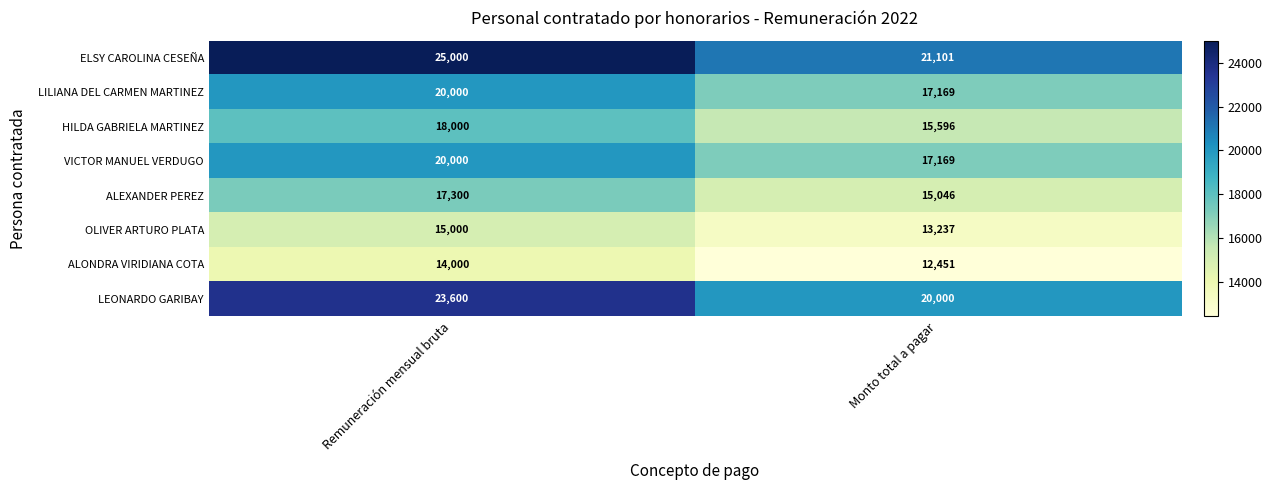

What is the sum of all HILDA GABRIELA MARTINEZ values?

33596